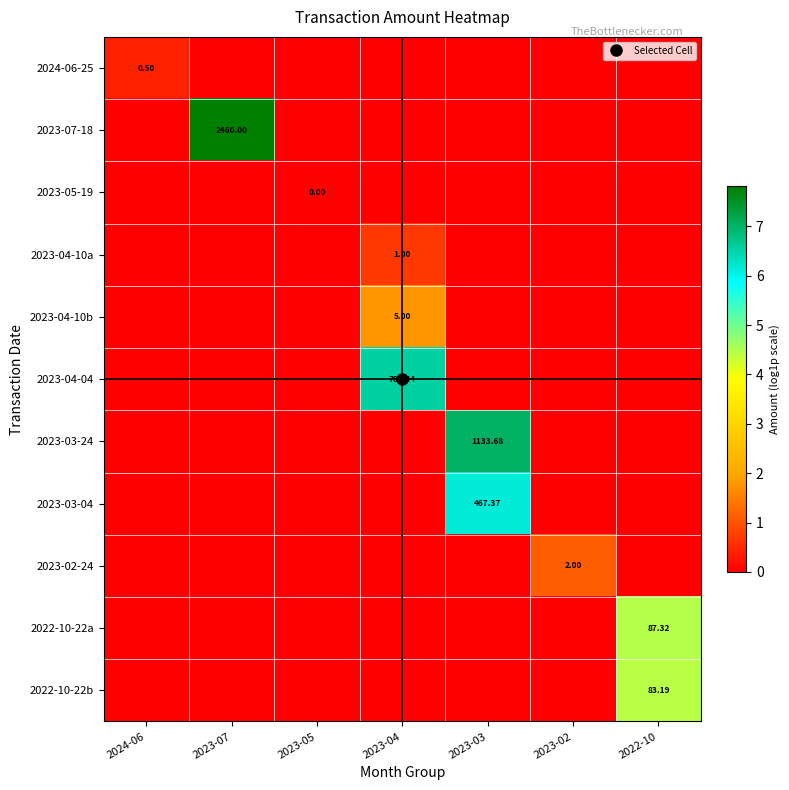

True or false: 2023-03-24 has a value of 11.5 at 2023-03.

False